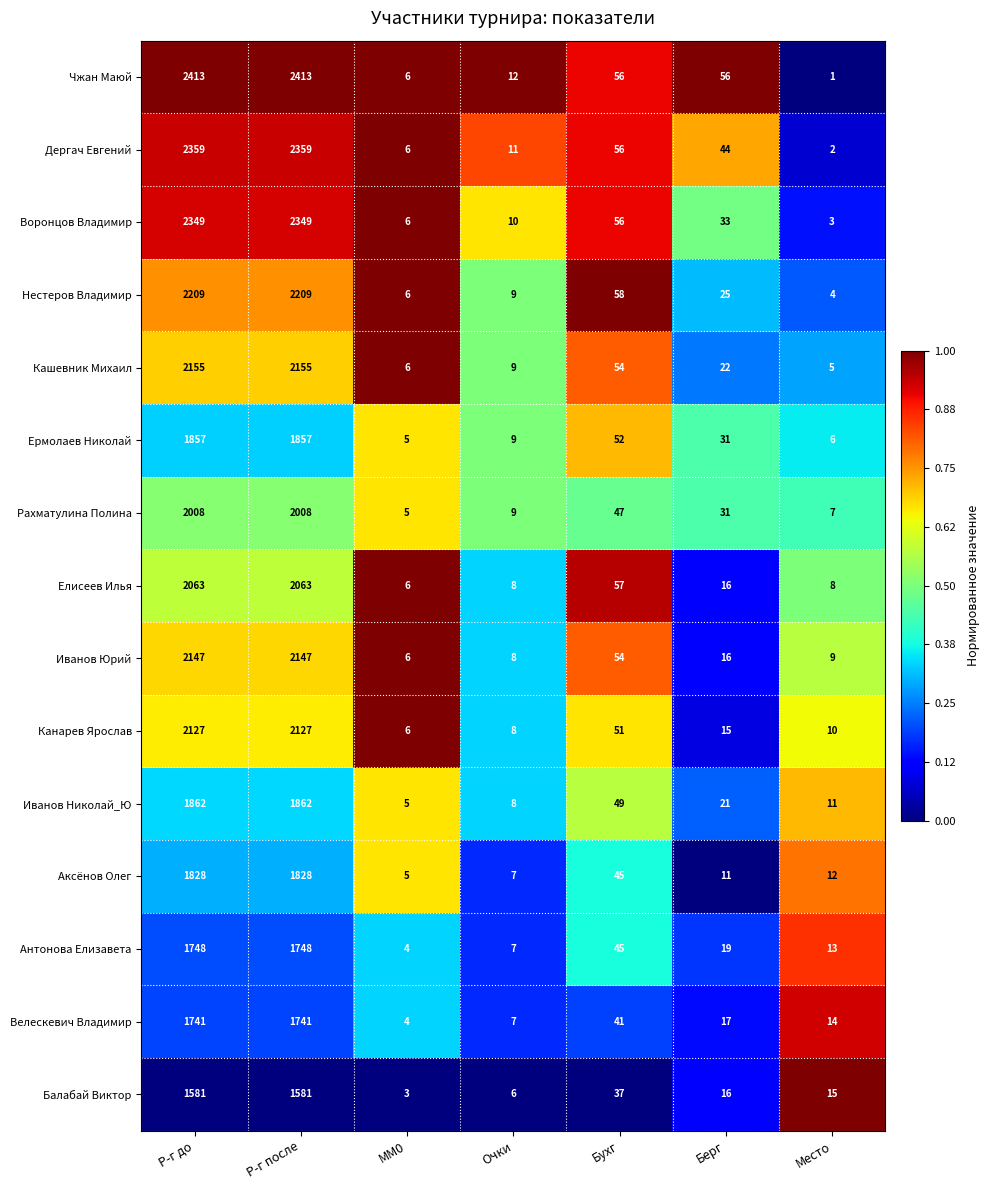

Which label corresponds to the smallest value in the chart?

Место